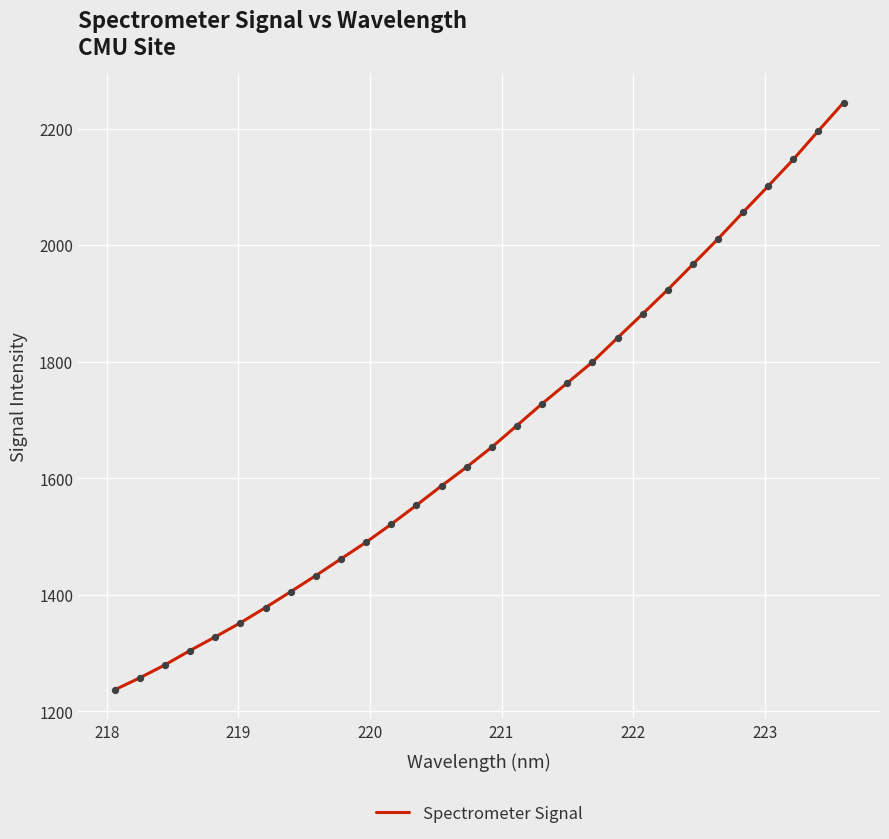

What is the difference between the maximum and minimum values?

1007.7